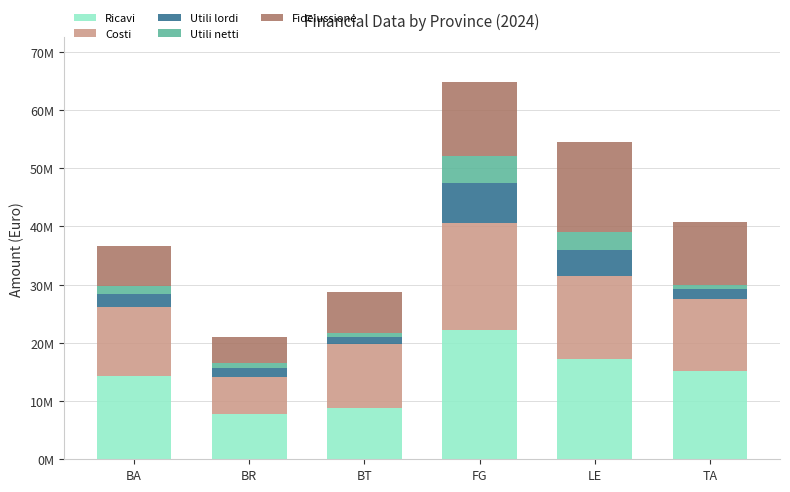

What is the sum of all Utili netti values?

11235310.3